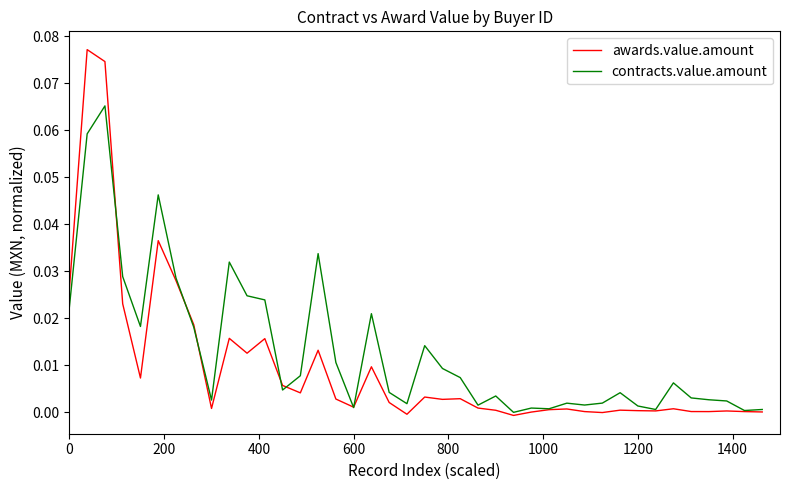

List the series in order of their peak value, lowest first.

contracts.value.amount, awards.value.amount